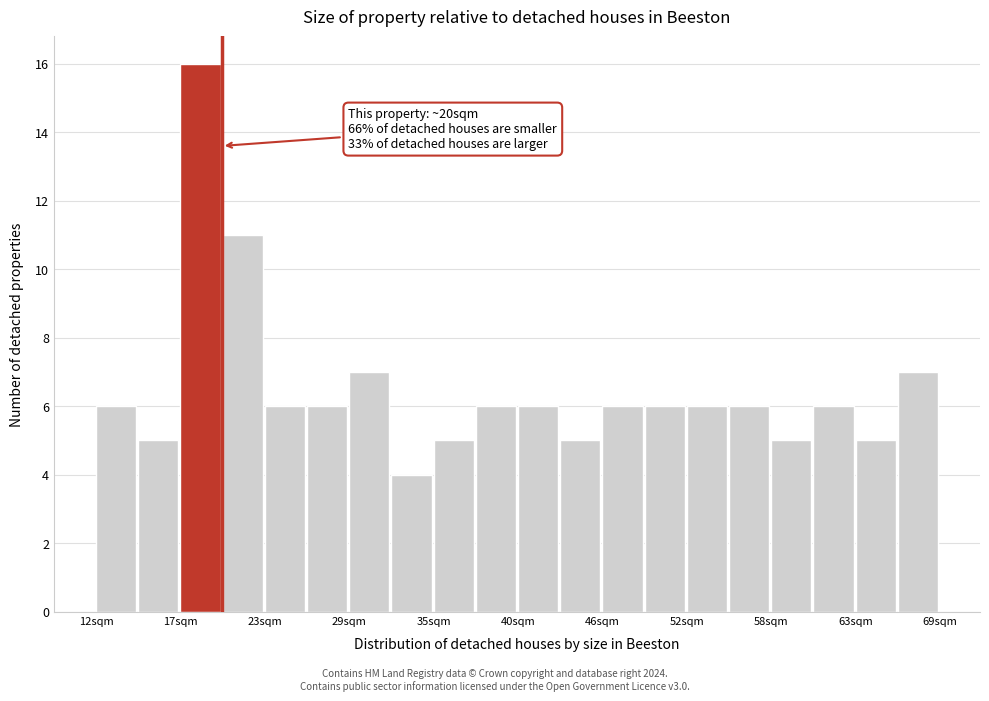

Around what value on the x-axis is the tallest bar? Give the approximate position of its centre, as read against the axis.

19